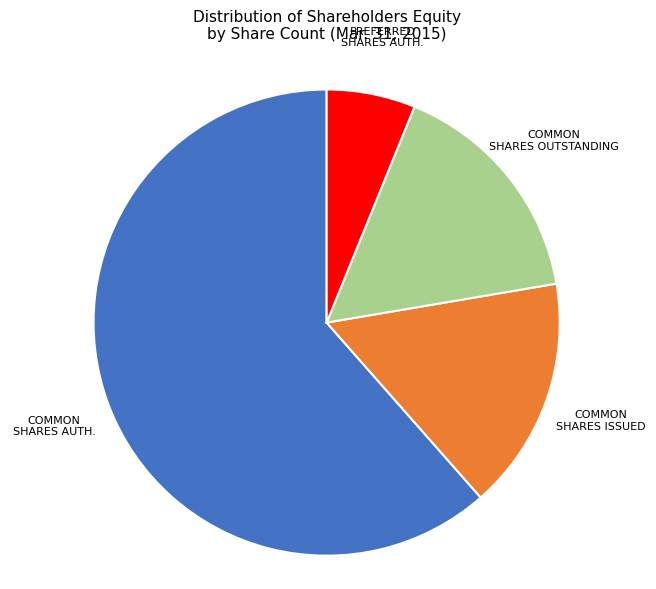

Is there any slice that represents more than half of the pie?

Yes